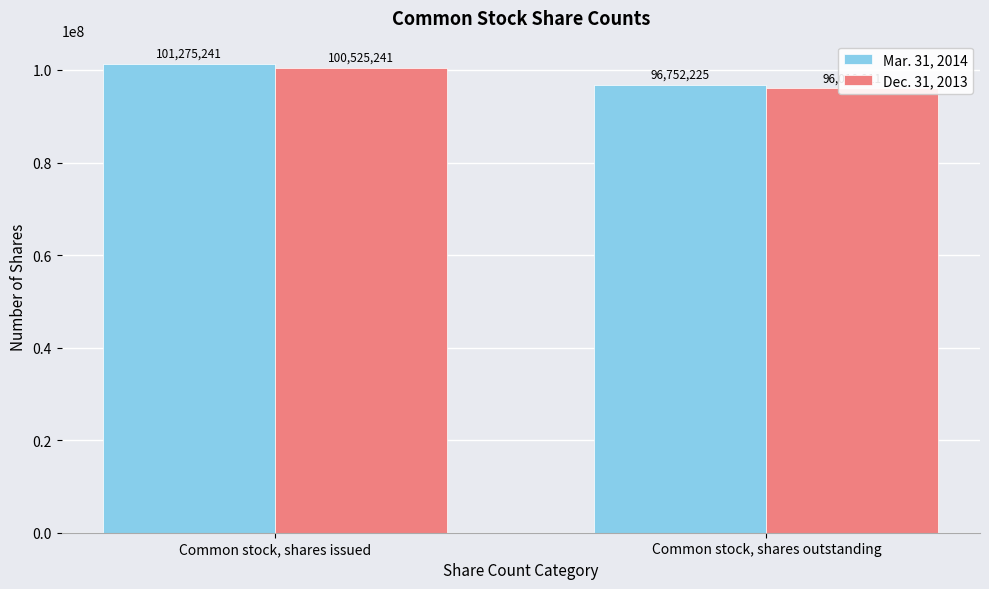

How many bars are there in each group?

2